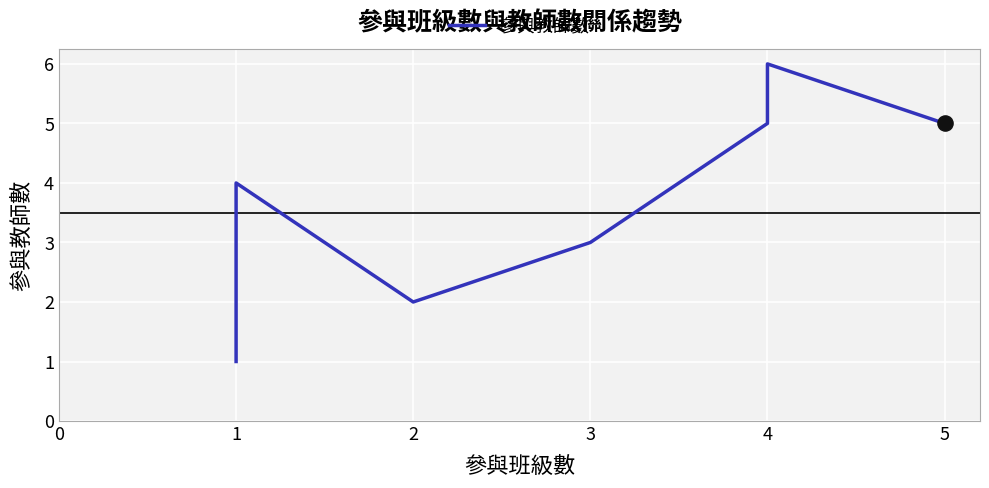

Between 4 and 3, which is larger?

4